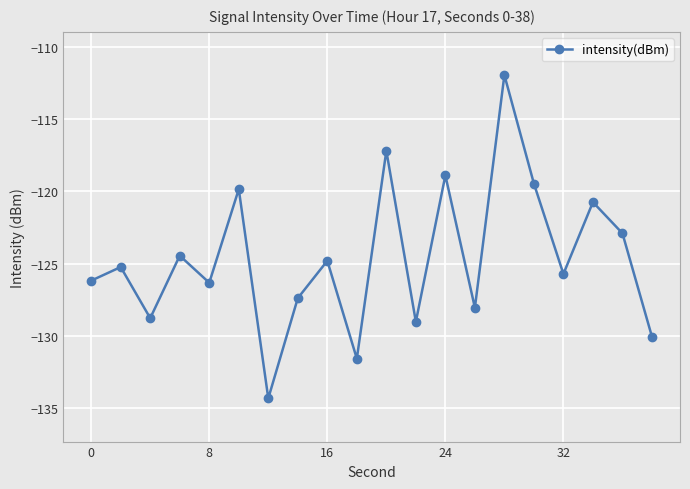

Reading left to right, list all the values displayed in this chart.

-126.2	-125.2	-128.8	-124.5	-126.3	-119.8	-134.4	-127.4	-124.8	-131.6	-117.2	-129.0	-118.9	-128.1	-111.9	-119.5	-125.7	-120.7	-122.9	-130.1